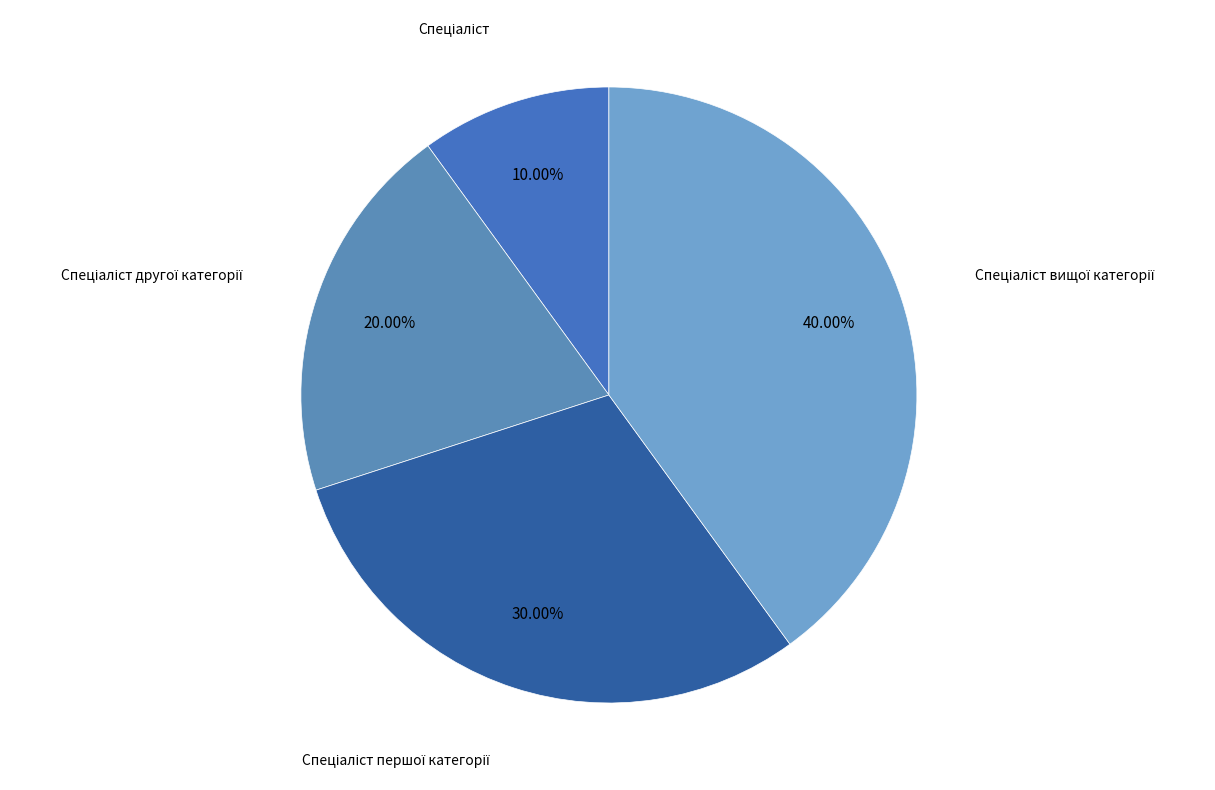

Does any single category account for the majority?

No